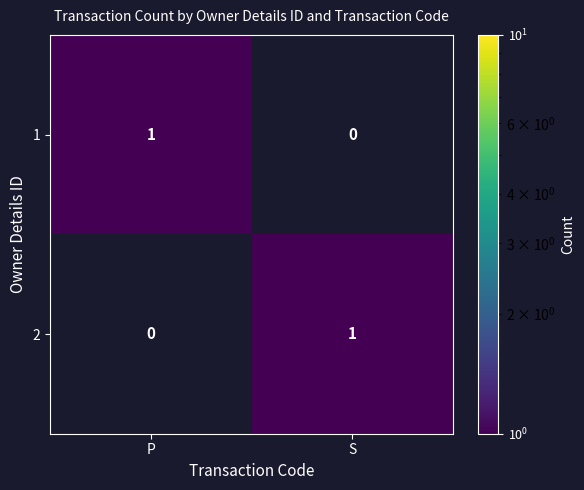

At which label does 1 reach its peak?

P